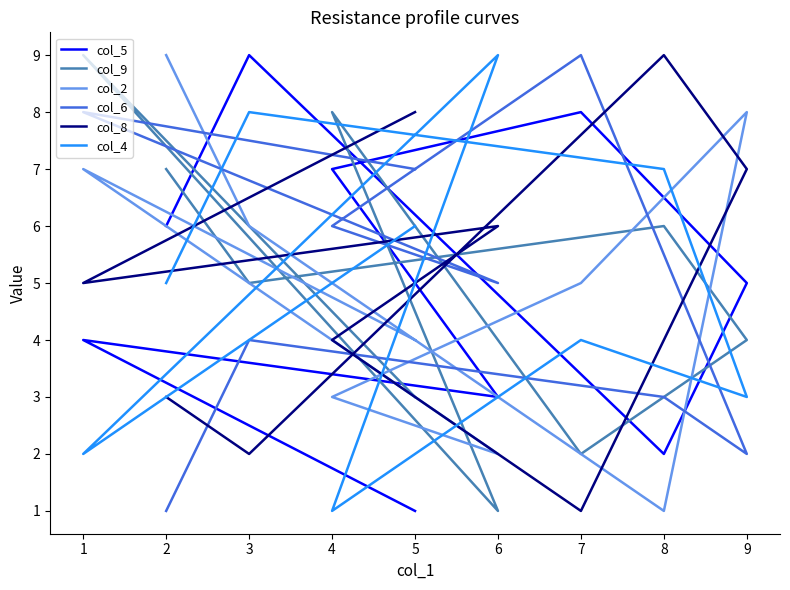

Between 9 and 1, which series saw the biggest shift?

col_6